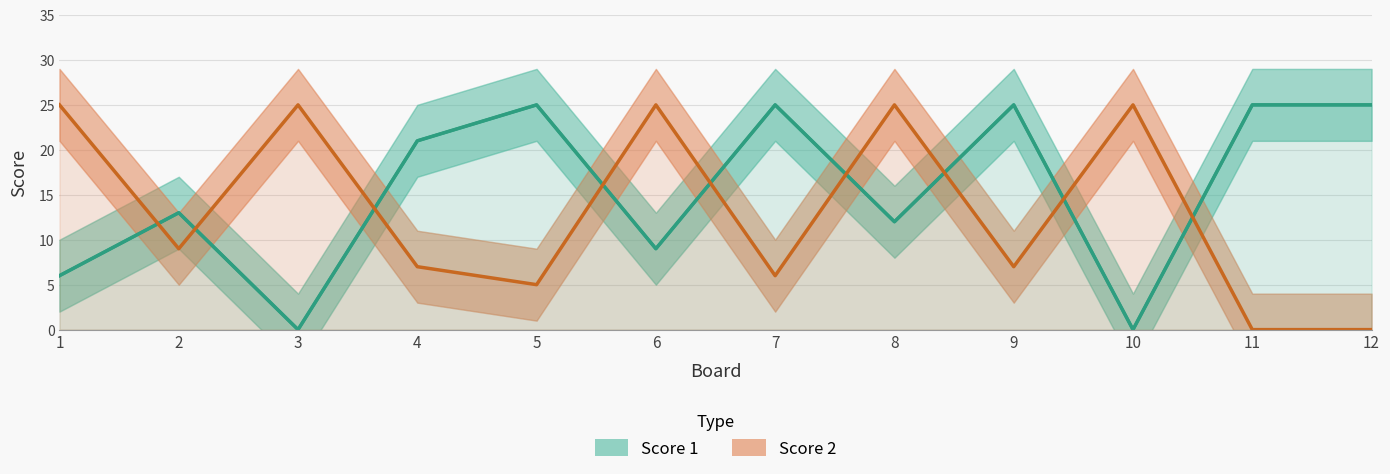

Between 2 and 10, which series saw the biggest shift?

Score 2